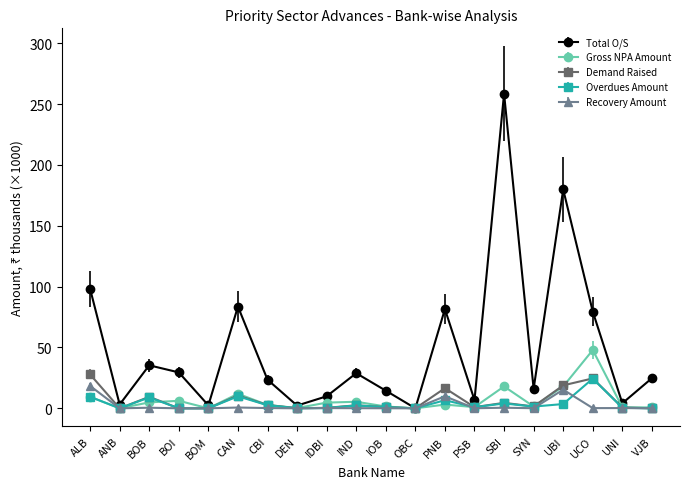

What is the difference between the Total O/S values at CAN and IND?

54.8